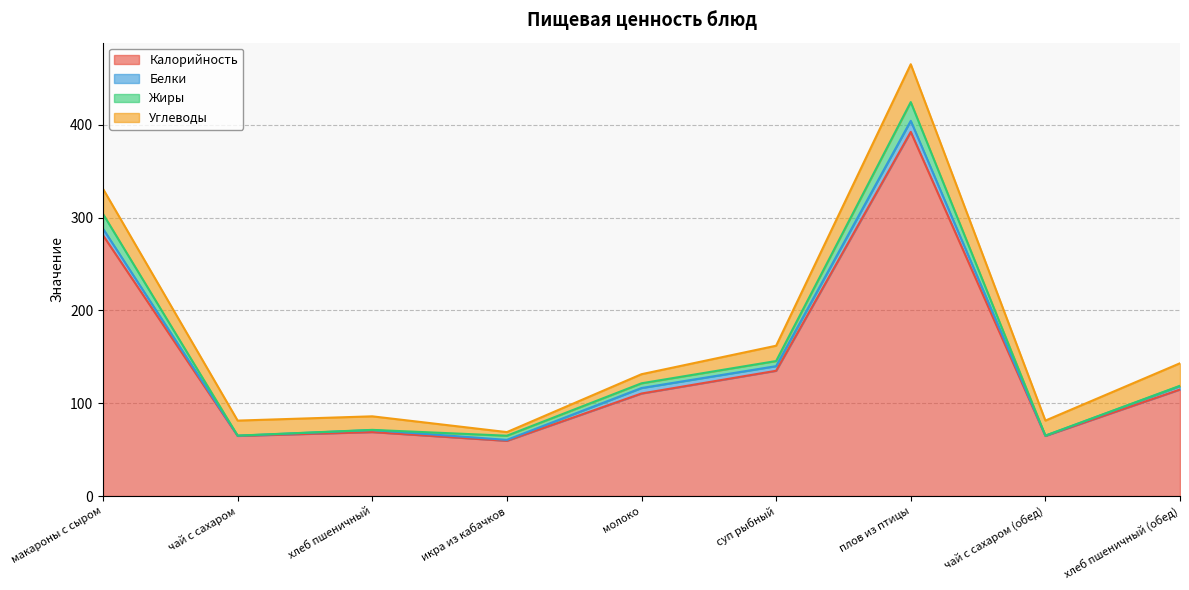

The value of Жиры at плов из птицы is 29.0. True or false?

False